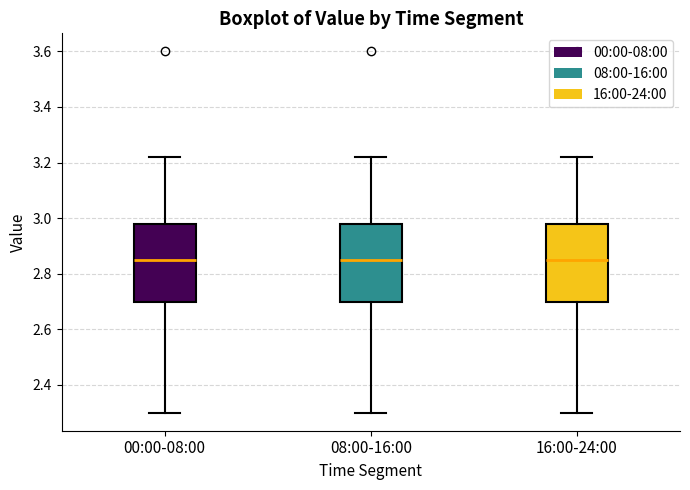

Where does the median line of the box for 16:00-24:00 sit on the y-axis? The values are not printed on the chart, so give them approximately, as read against the axis.

2.86